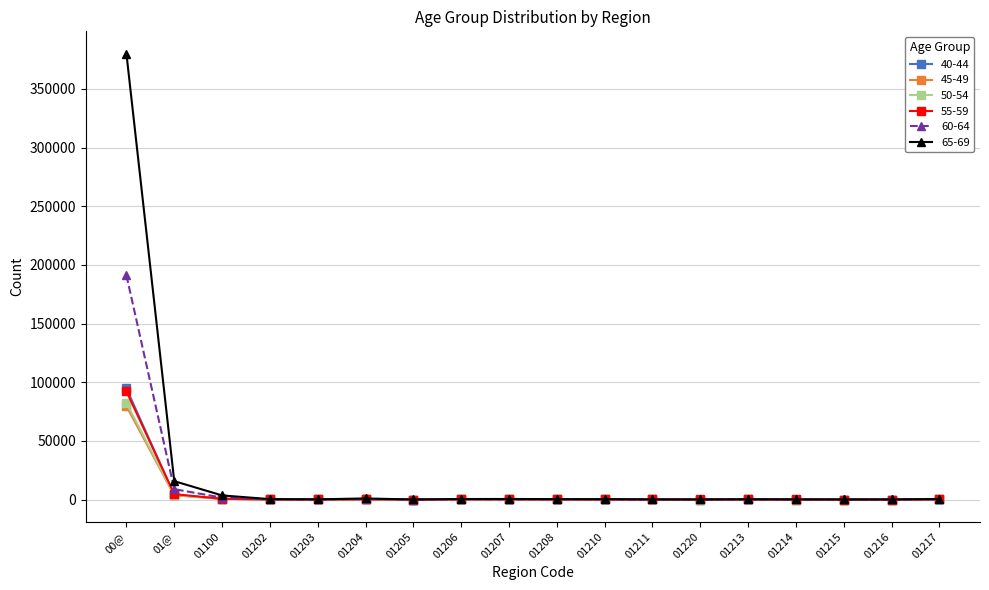

Does the chart display data point markers on the line(s)?

Yes